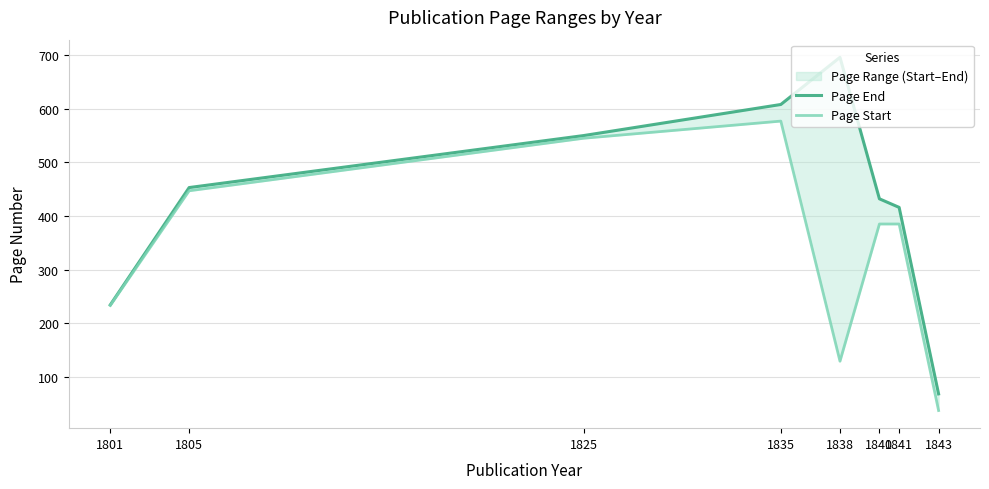

What is the sum of the Page End values at 1838 and 1843?

764